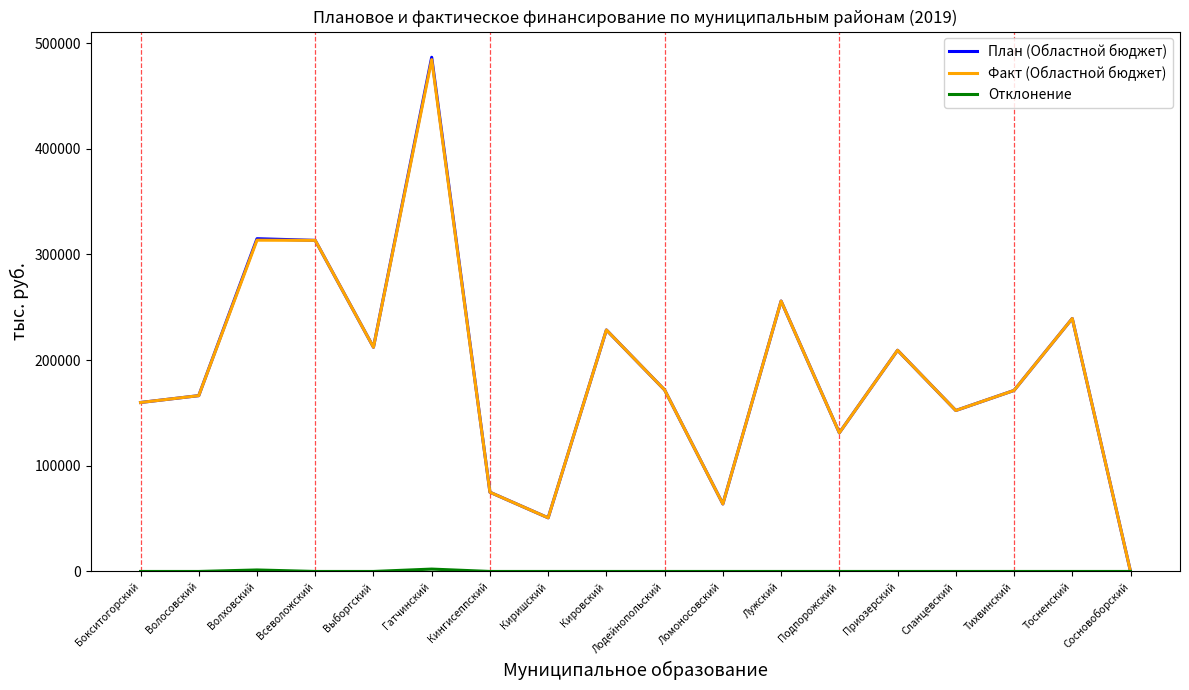

The value of План (Областной бюджет) at Гатчинский is 759373.3. True or false?

False